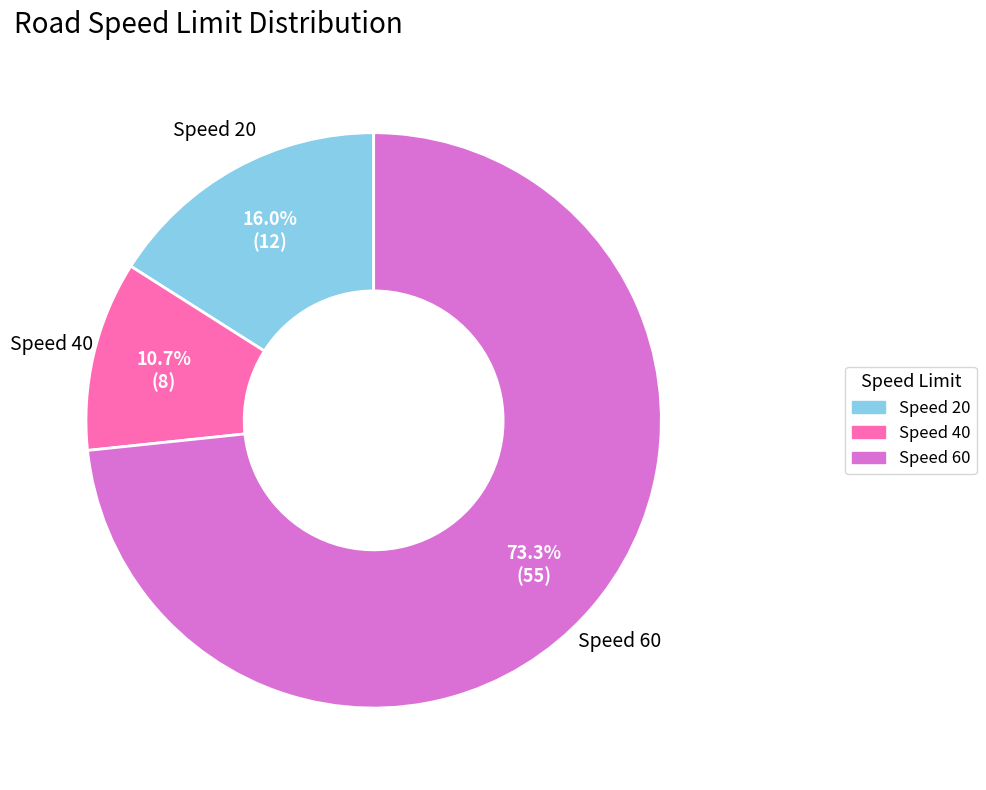

Is there any slice that represents more than half of the pie?

Yes